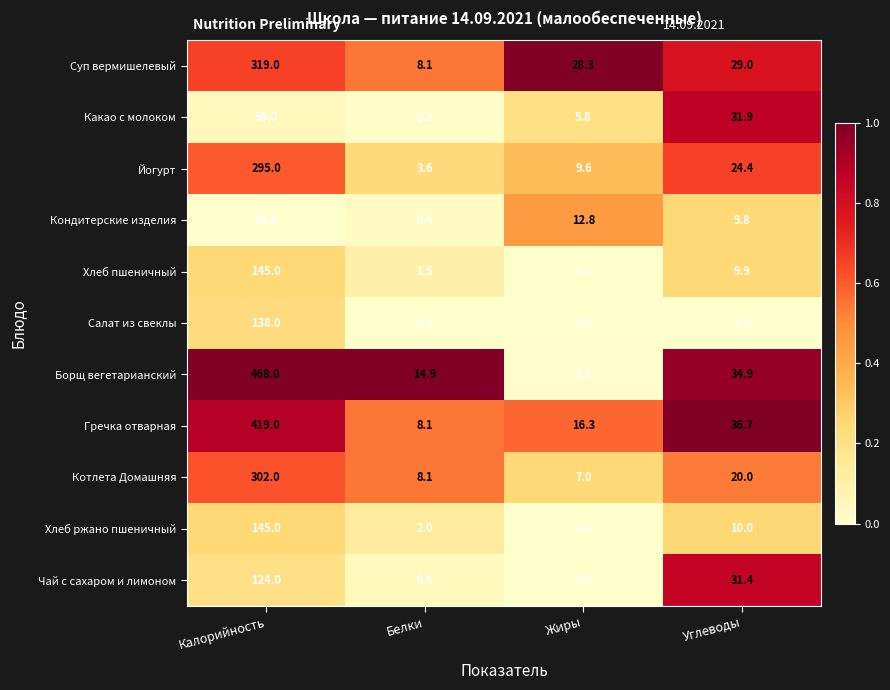

Where is Салат из свеклы nearest to the value 69?

Углеводы